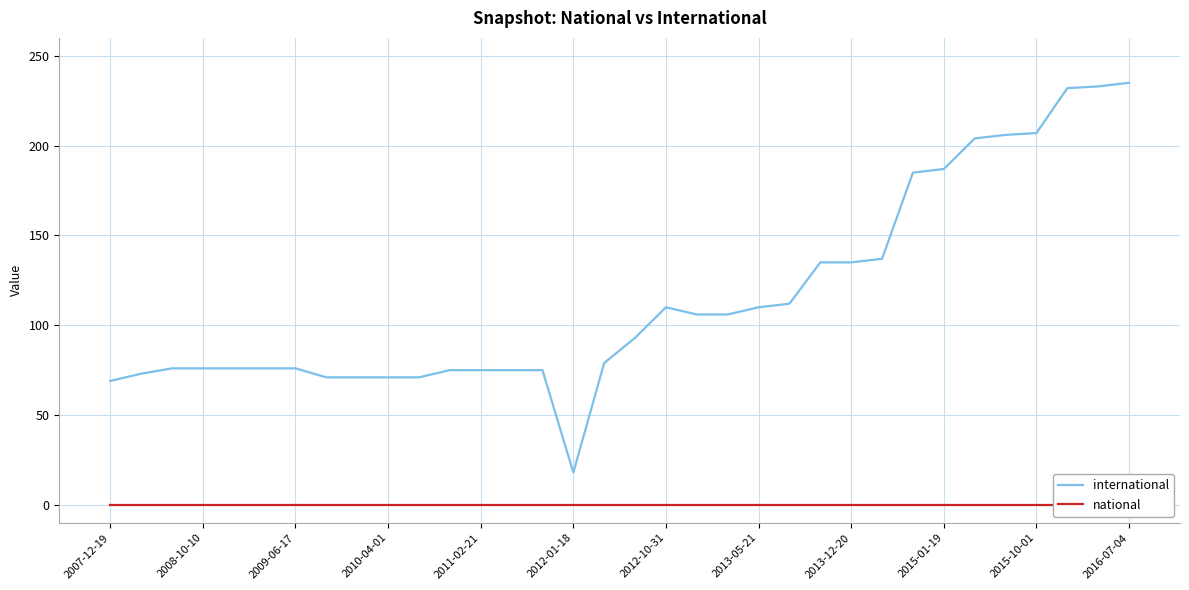

True or false: national has more than 0 points higher than both neighbors.

False